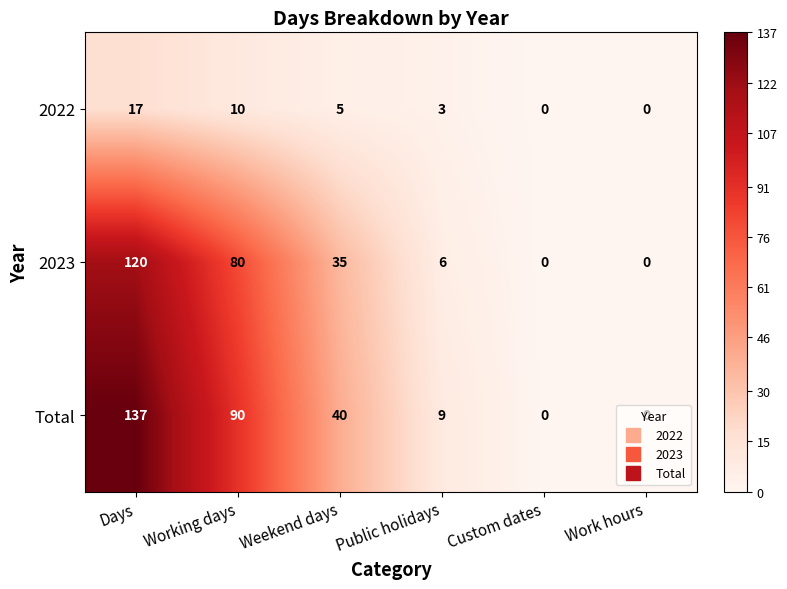

Which series changed the most between Days and Public holidays?

Total